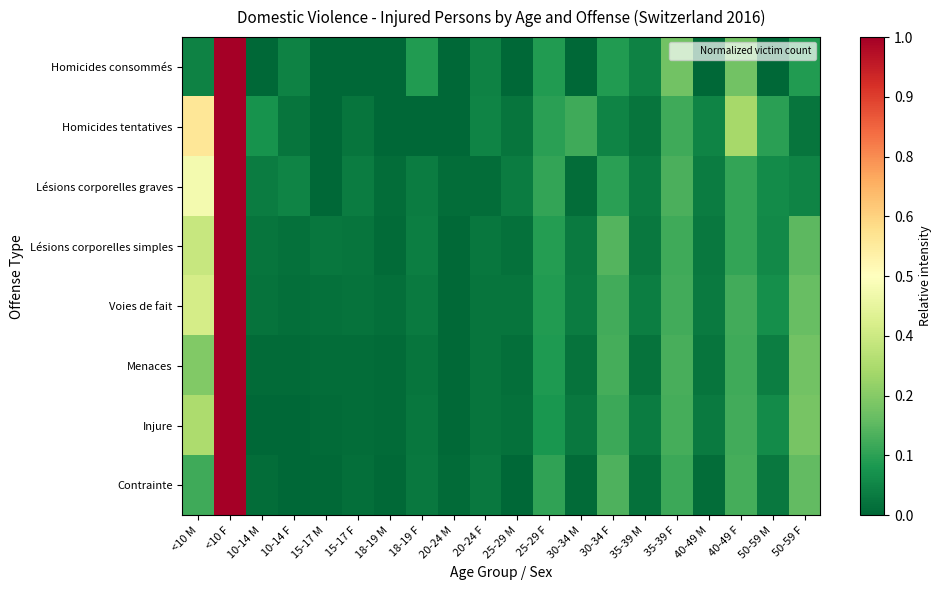

How many distinct data groups are displayed?

8